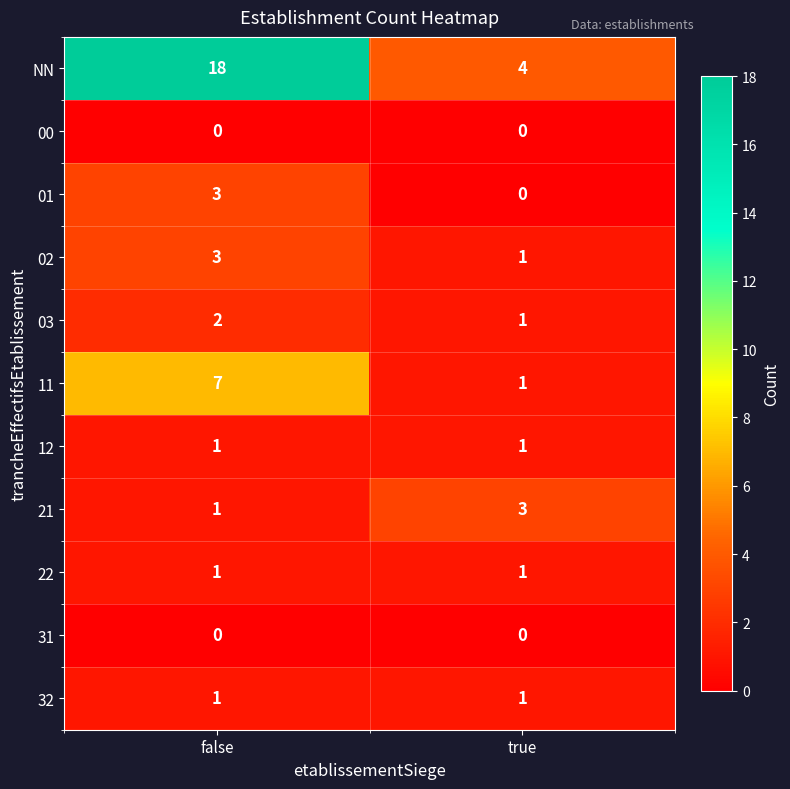

What is the difference between the maximum and minimum values in the NN series?

14